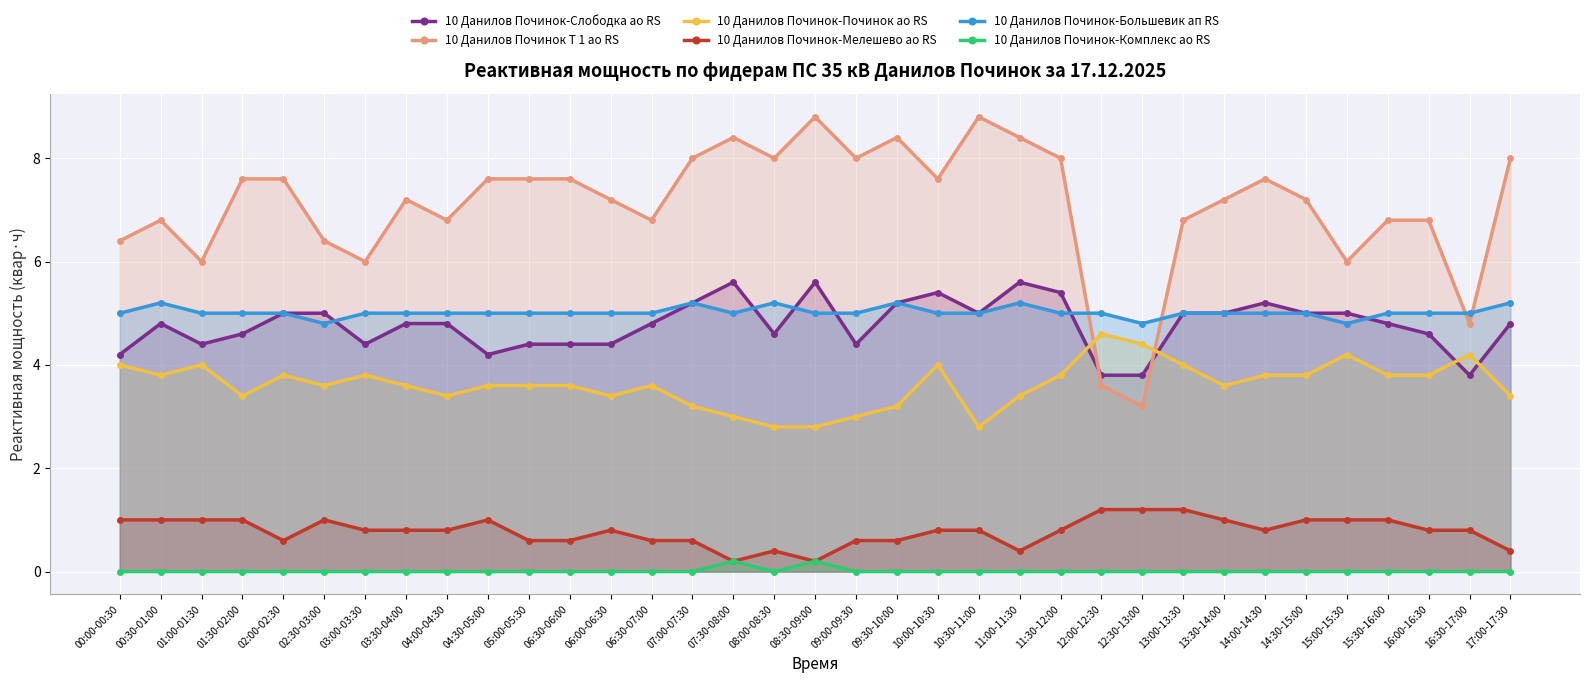

True or false: 10 Данилов Починок-Слободка ао RS and 10 Данилов Починок-Комплекс ао RS intersect in this chart.

False